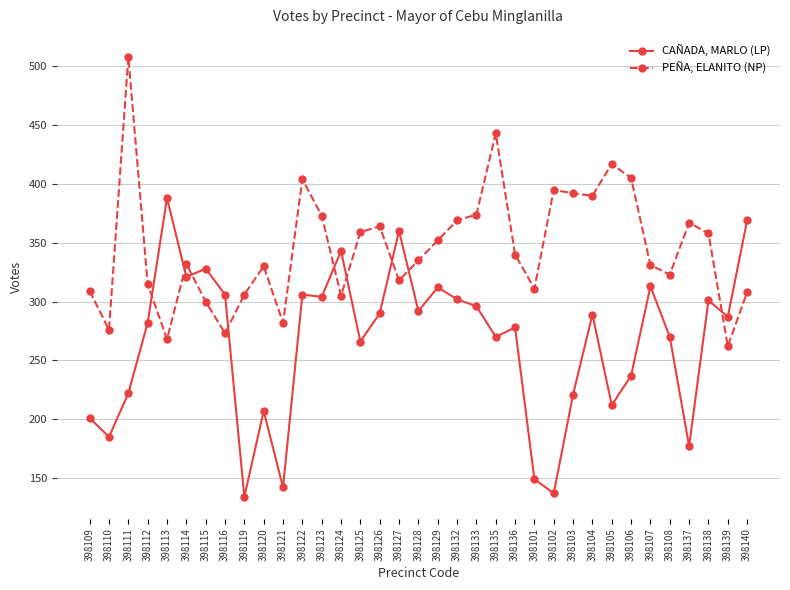

What is the label of the 4th point from the left?

398112